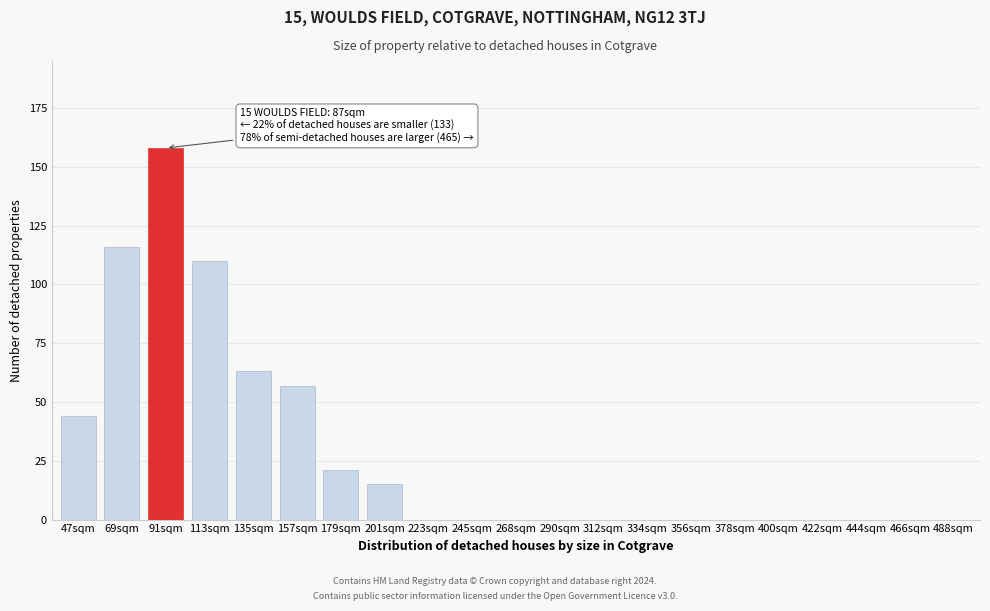

Reading left to right, transcribe all the data shown in this chart.

47sqm=44	69sqm=116	91sqm=158	113sqm=110	135sqm=63	157sqm=57	179sqm=21	201sqm=15	223sqm=0	245sqm=0	268sqm=0	290sqm=0	312sqm=0	334sqm=0	356sqm=0	378sqm=0	400sqm=0	422sqm=0	444sqm=0	466sqm=0	488sqm=0